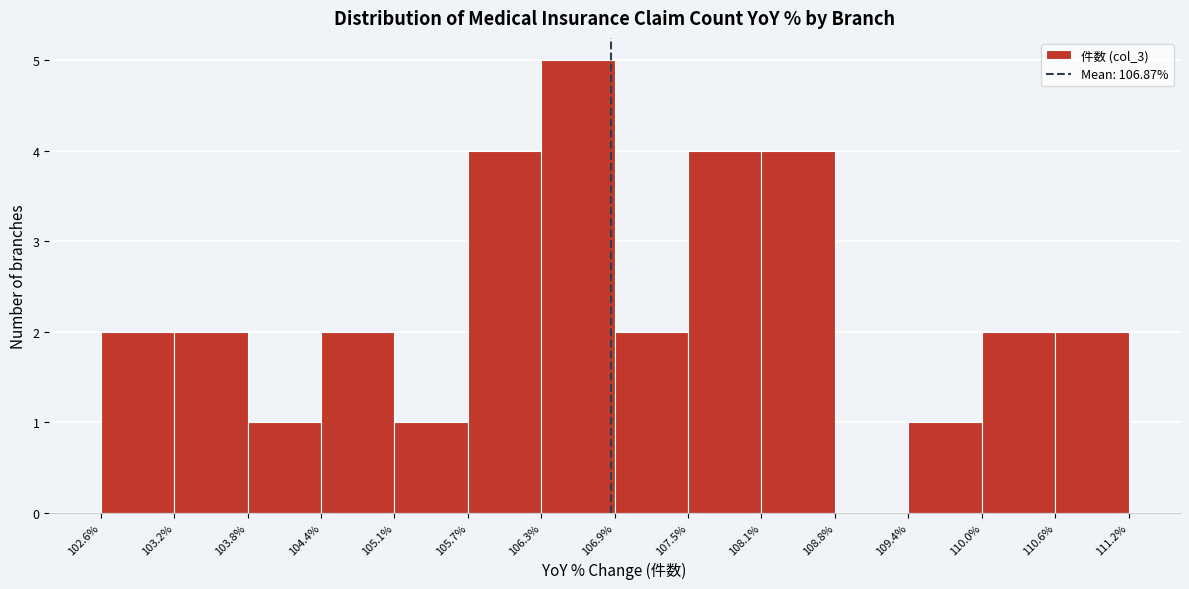

Reading left to right, list every bar in this chart as the range it spans on the x-axis followed by its height. The values are not printed on the chart, so give them approximately, as read against the axis.

102.6% to 103.2%: 2
103.2% to 103.8%: 2
103.8% to 104.4%: 1
104.4% to 105.1%: 2
105.1% to 105.7%: 1
105.7% to 106.3%: 4
106.3% to 106.9%: 5
106.9% to 107.5%: 2
107.5% to 108.1%: 4
108.1% to 108.8%: 4
108.8% to 109.4%: 0
109.4% to 110.0%: 1
110.0% to 110.6%: 2
110.6% to 111.2%: 2